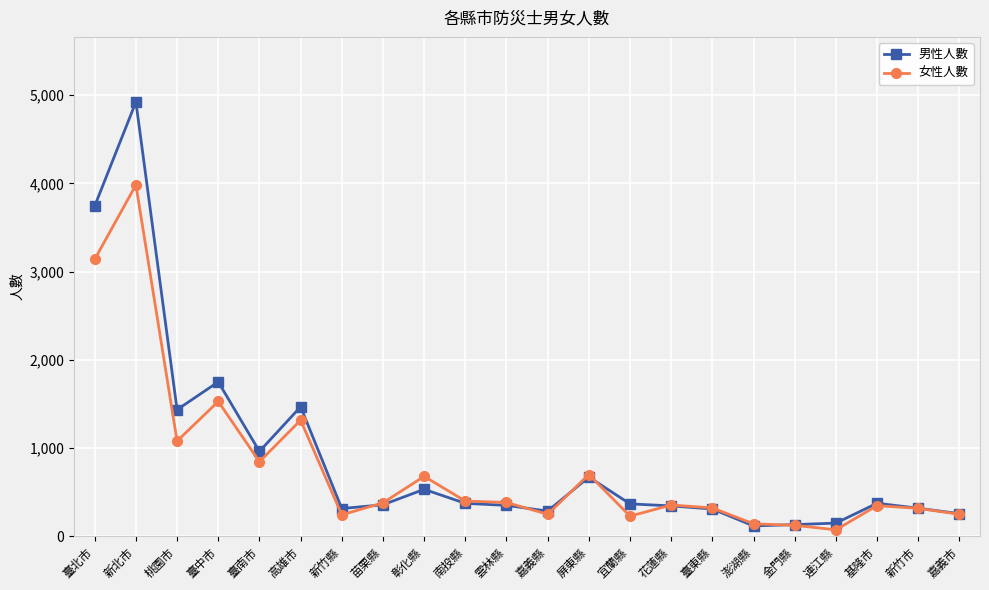

What is the total value across all series at 宜蘭縣?

593